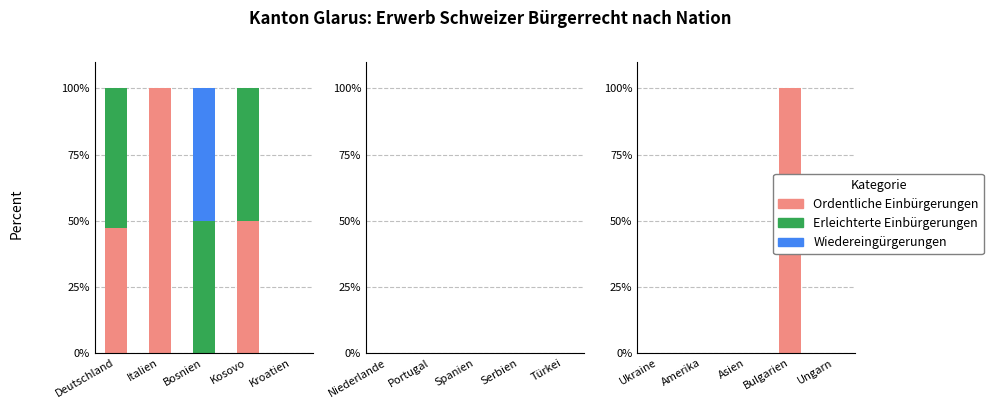

The Ordentliche Einbürgerungen series shows 26 at Bulgarien. True or false?

False